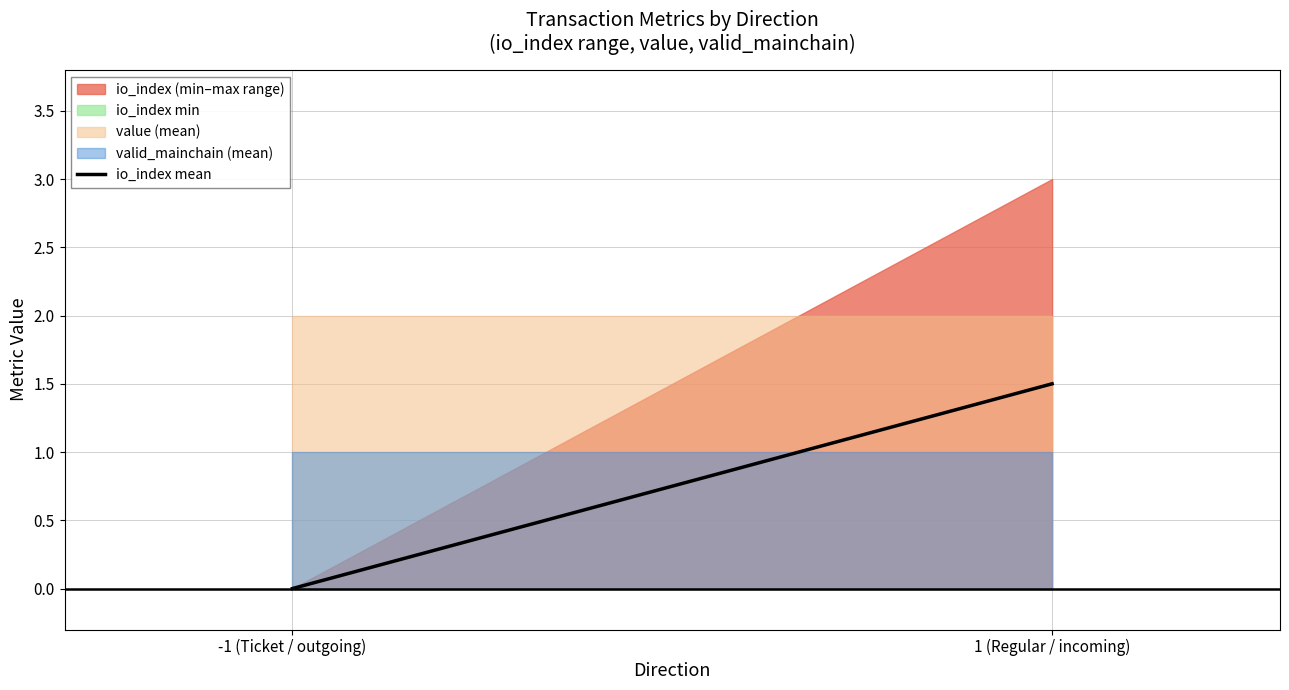

Which label corresponds to the smallest value in the chart?

-1 (Ticket / outgoing)